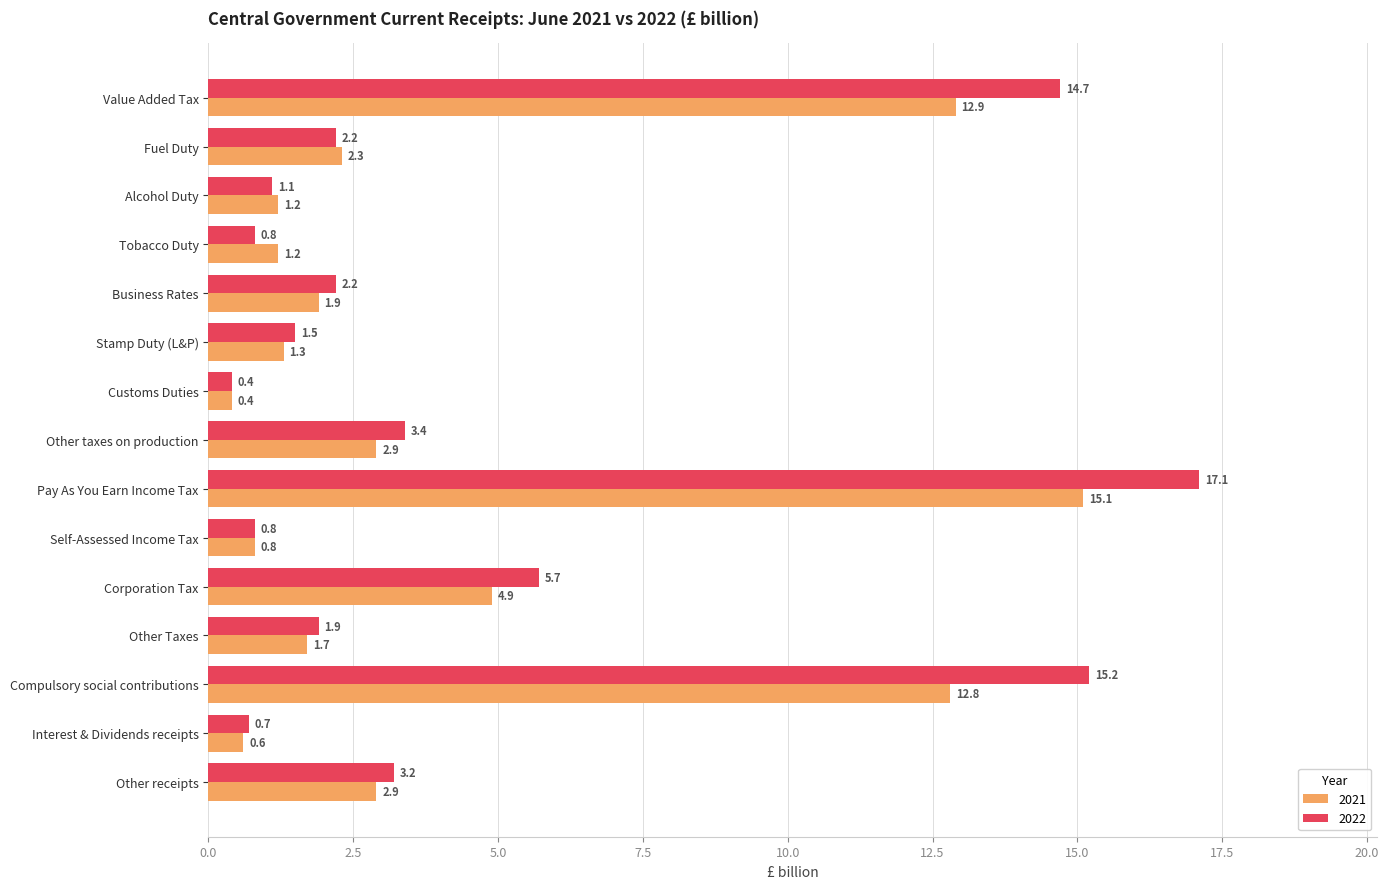

The 2021 series shows 2.9 at Other receipts. True or false?

True